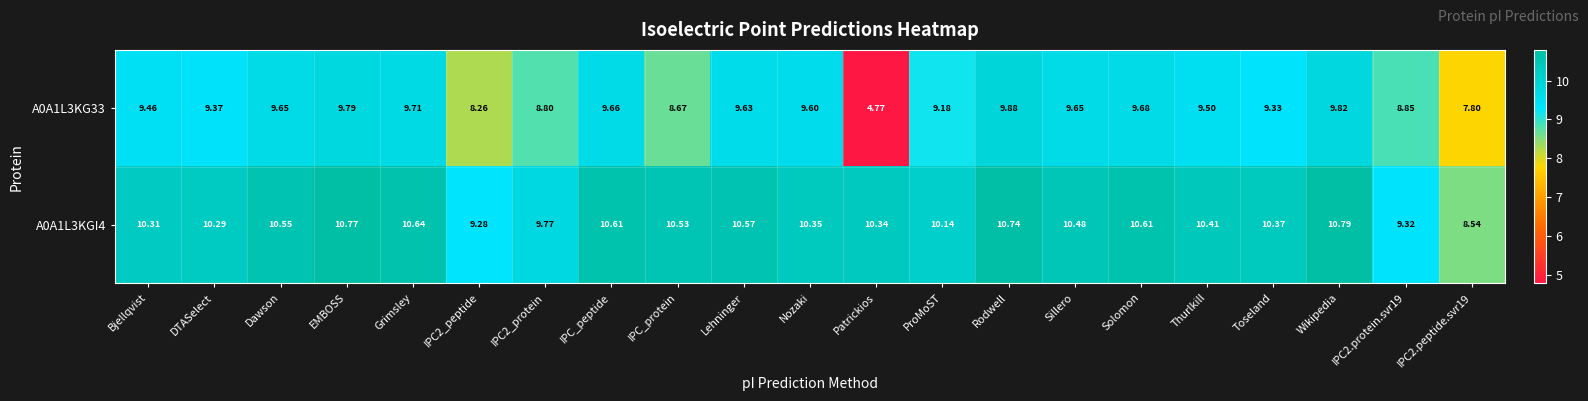

Where does the A0A1L3KGI4 series first go above 10?

Bjellqvist